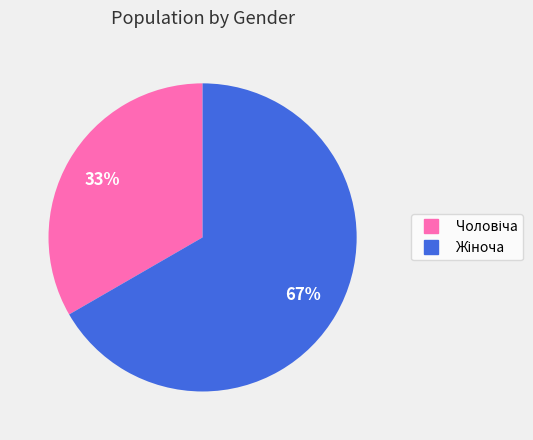

To the nearest percent, what is the average slice percentage?

50%